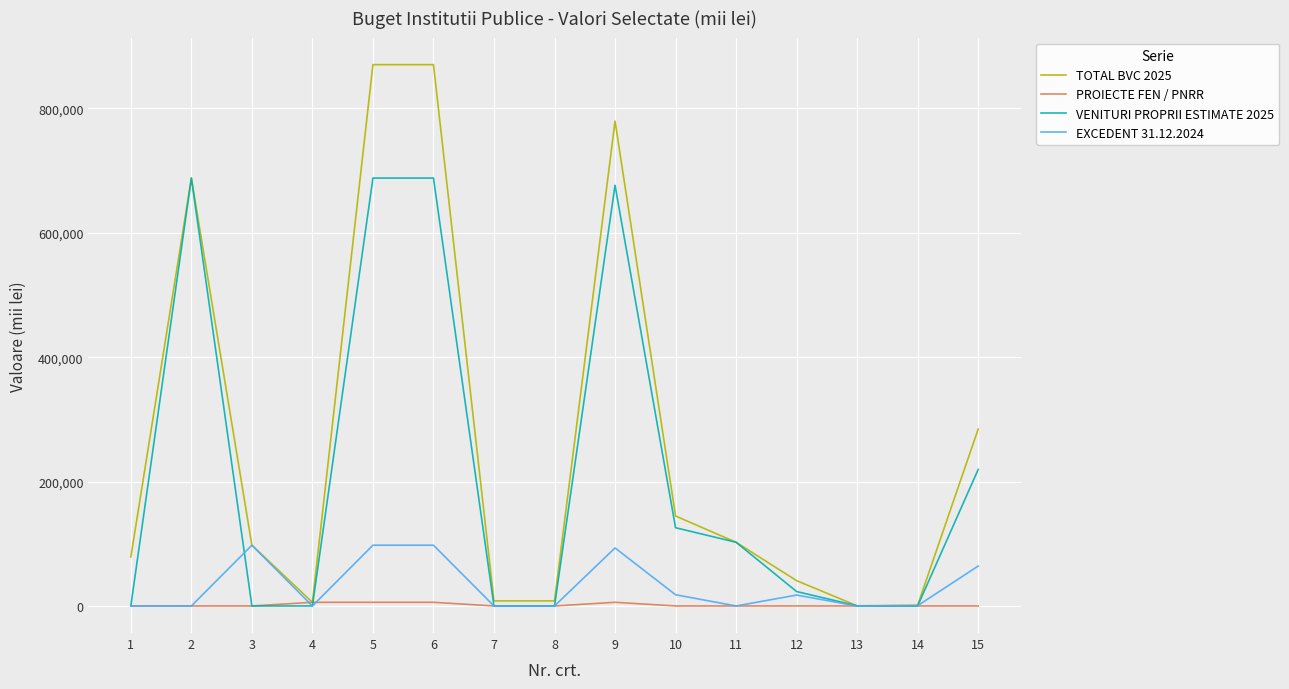

Is the value of VENITURI PROPRII ESTIMATE 2025 at 12 greater than the value of TOTAL BVC 2025 at 13?

Yes